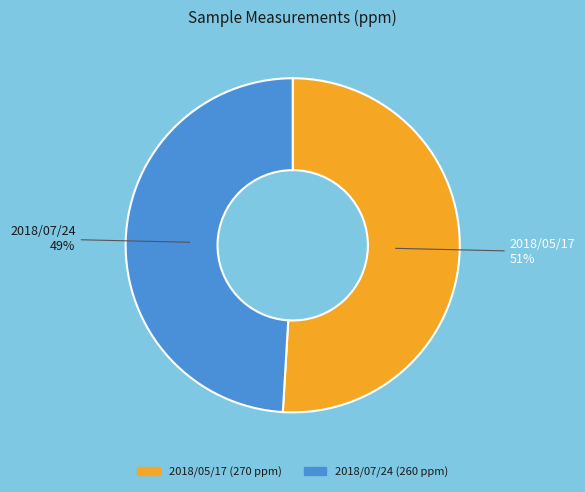

To the nearest percent, what is the difference between the largest and smallest slice percentages?

2%